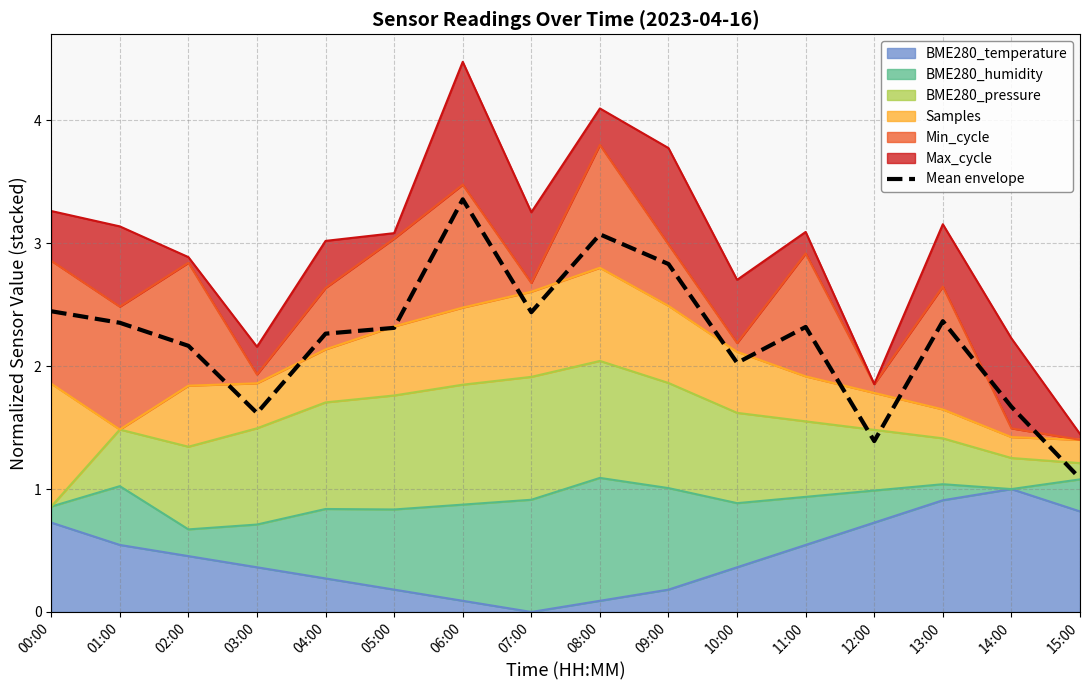

Rank the categories by value from highest to lowest.

06:00, 08:00, 09:00, 00:00, 07:00, 13:00, 01:00, 11:00, 05:00, 04:00, 02:00, 10:00, 14:00, 03:00, 12:00, 15:00